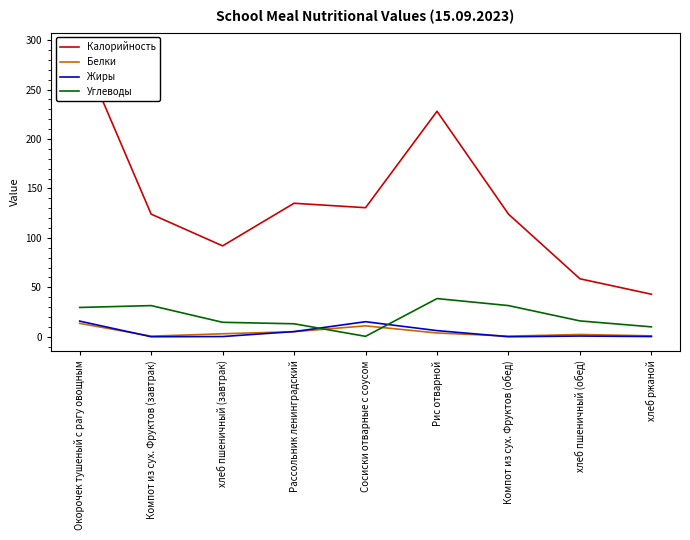

Where does the Калорийность series first go above 124?

Окорочек тушеный с рагу овощным